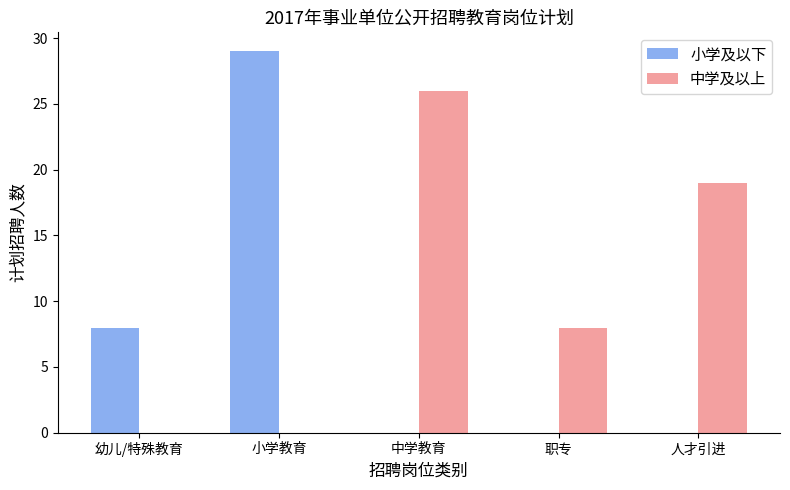

What is the total value across all series at 人才引进?

19